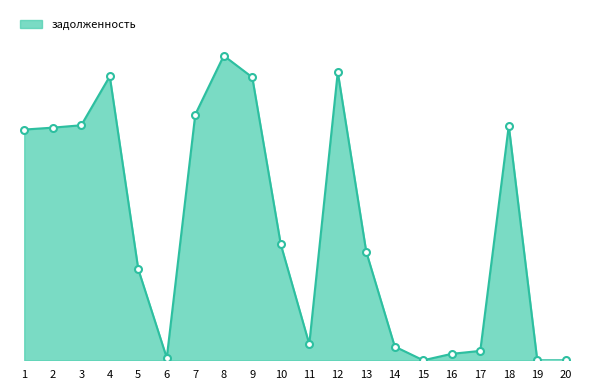

Is this an area chart (filled region under the line)?

Yes